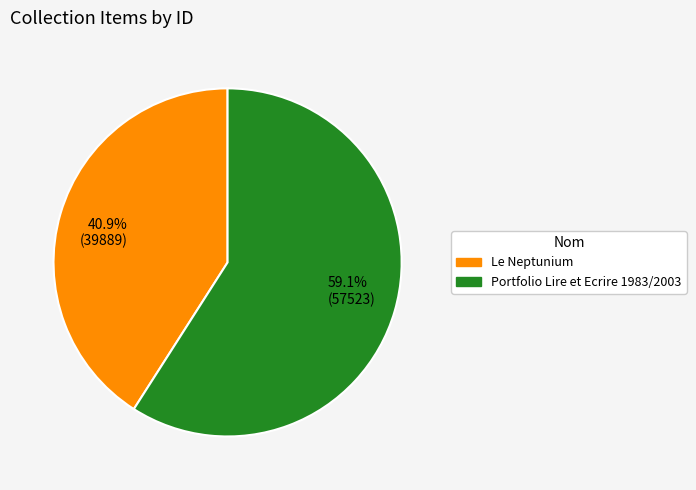

What percentage is NOT represented by Portfolio Lire et Ecrire 1983/2003?

40.9%